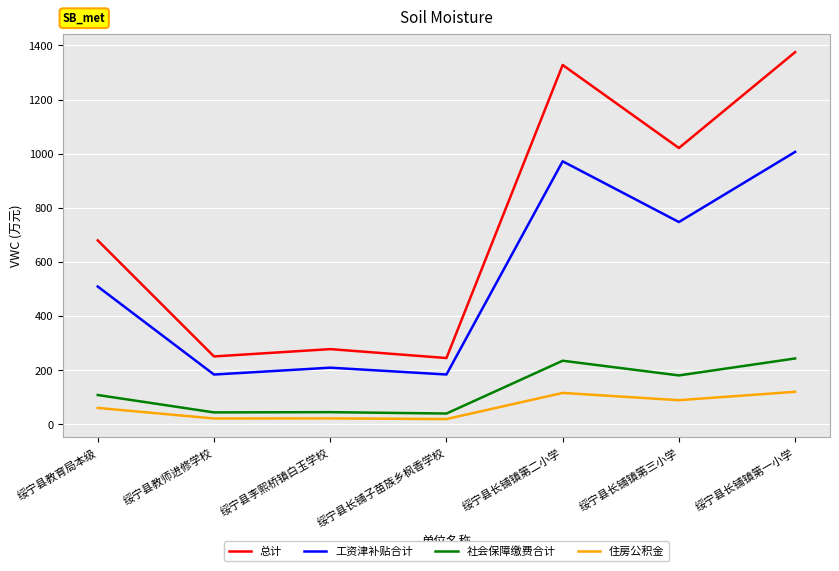

What is the highest value of the 社会保障缴费合计 series?

243.8